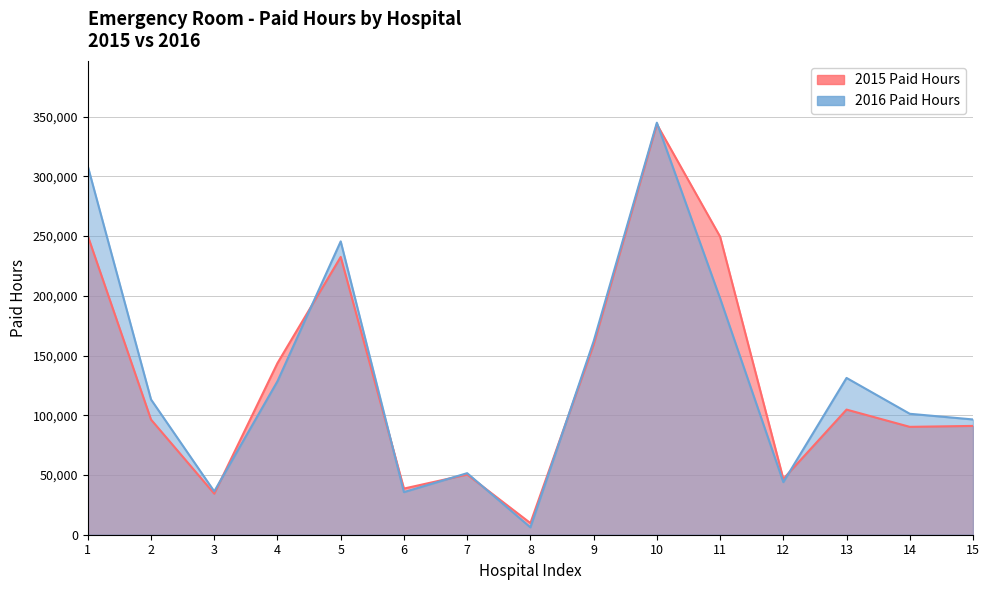

Is the value of 2016 Paid Hours at 7 greater than the value of 2015 Paid Hours at 7?

Yes